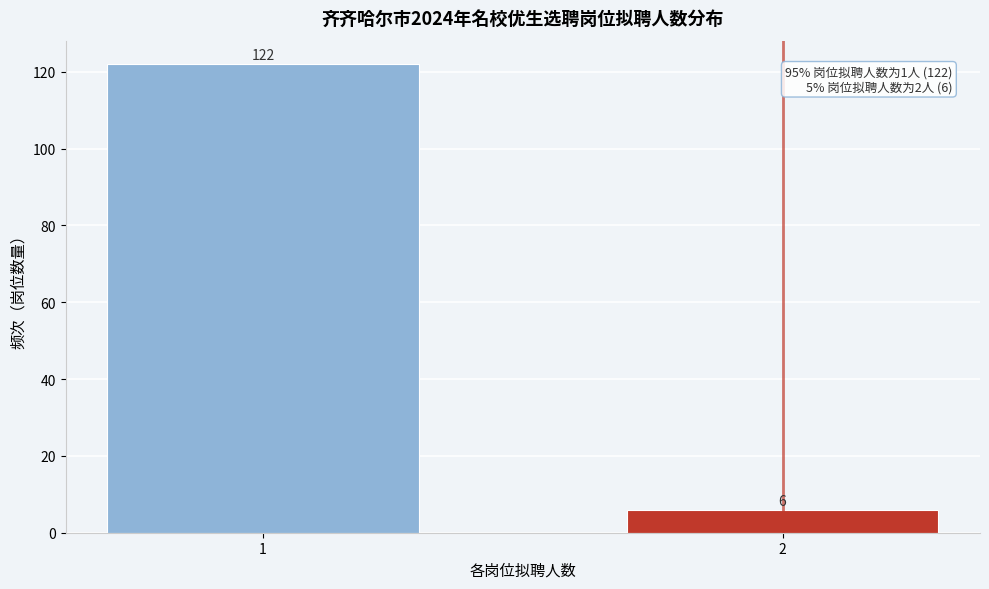

Reading left to right, list all the values displayed in this chart.

1=122	2=6